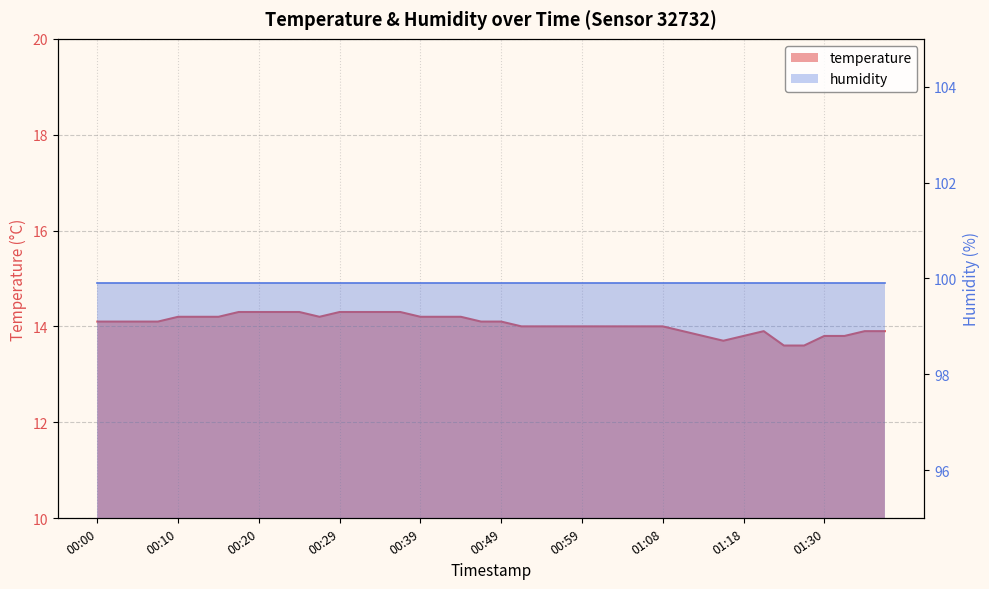

Between 01:18 and 01:28, which is larger?

01:18